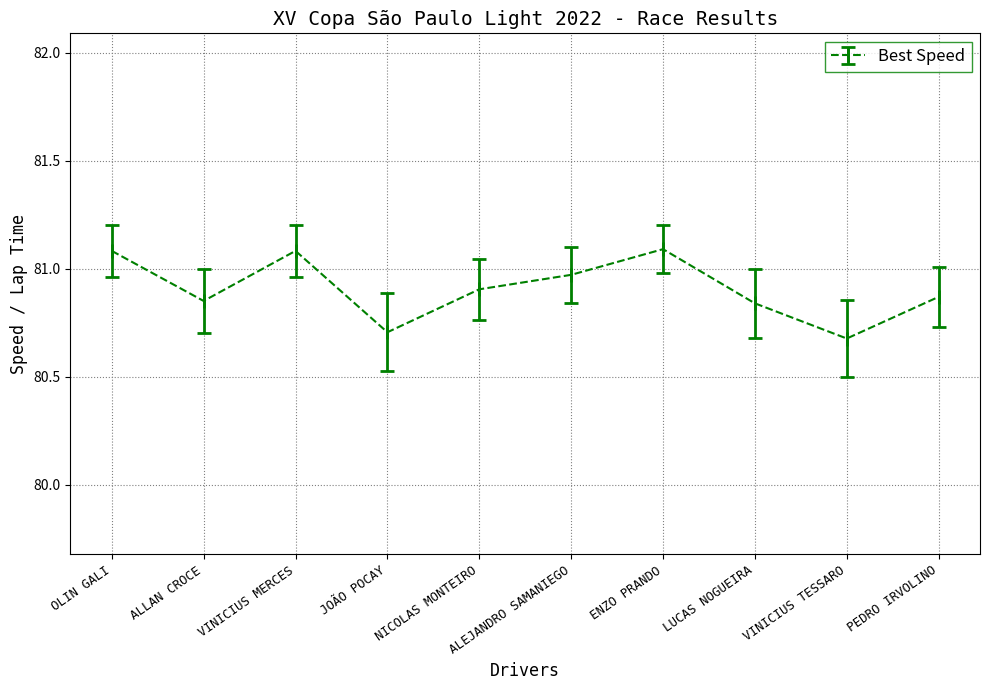

Read the value at OLIN GALI.

81.1